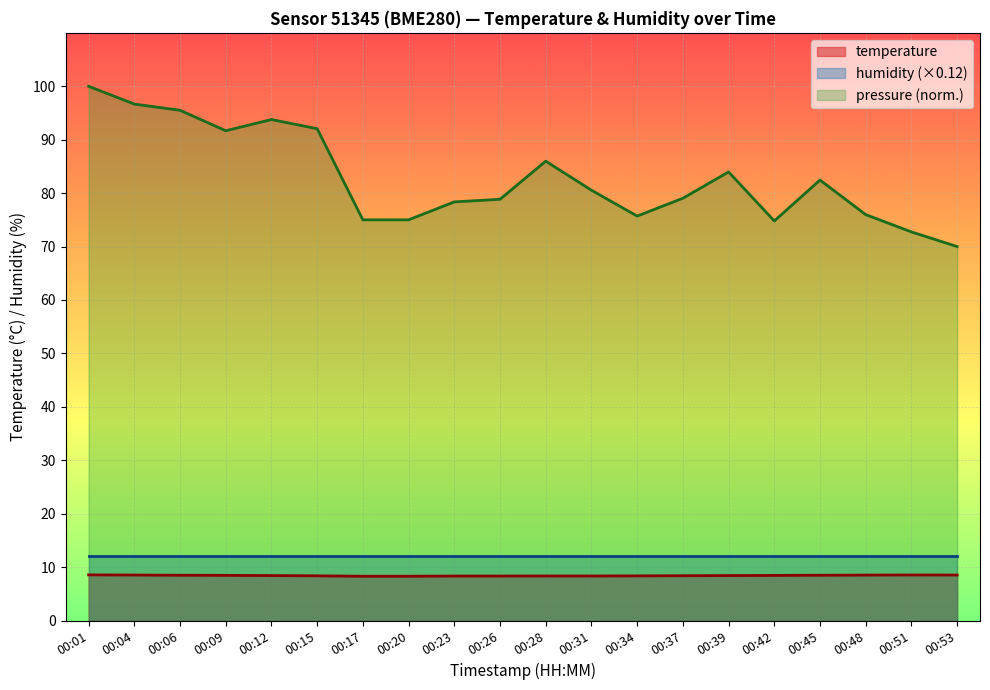

Which series has the largest range (max minus min)?

pressure (norm.)